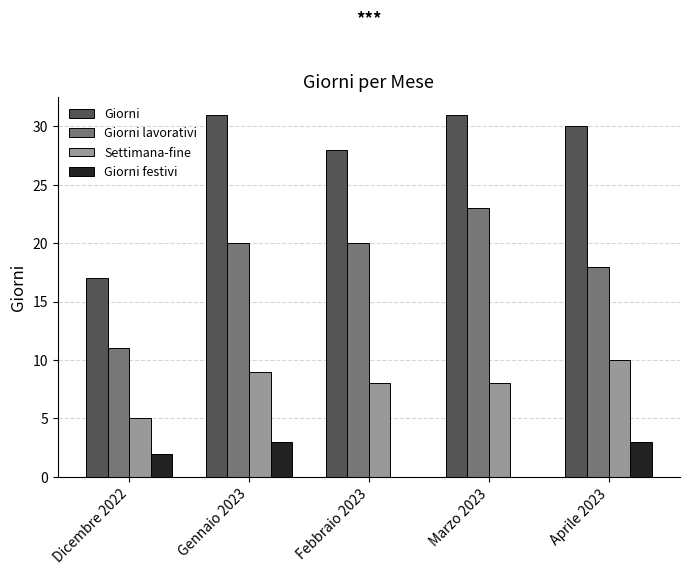

What is the total value across all series at Gennaio 2023?

63